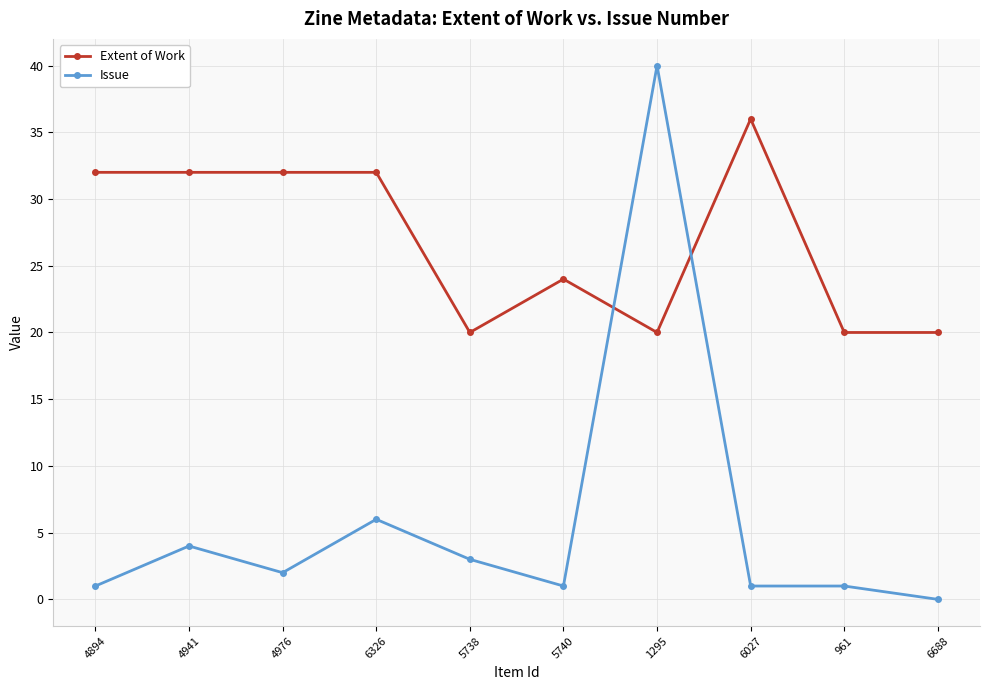

Does the chart have visible grid lines?

Yes